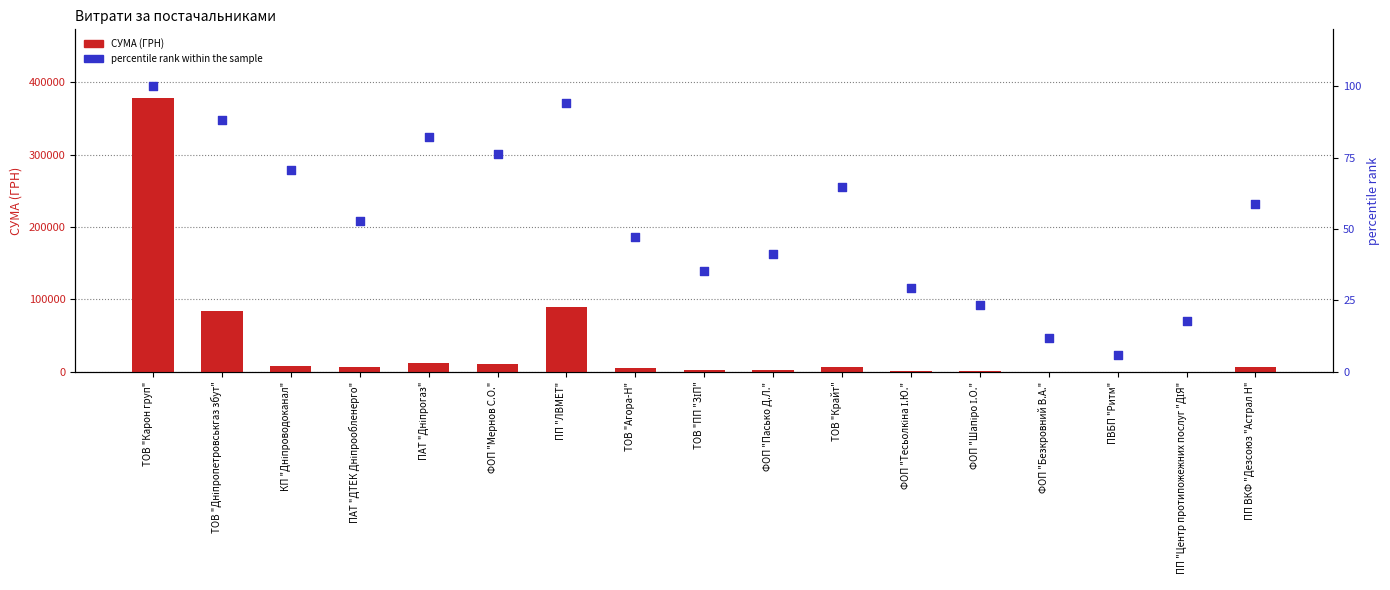

At how many categories does at least one series exceed 286531?

1